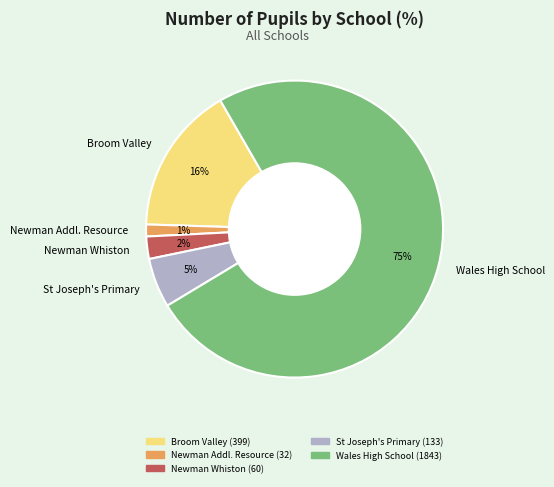

Does Wales High School represent more than half of the total?

Yes